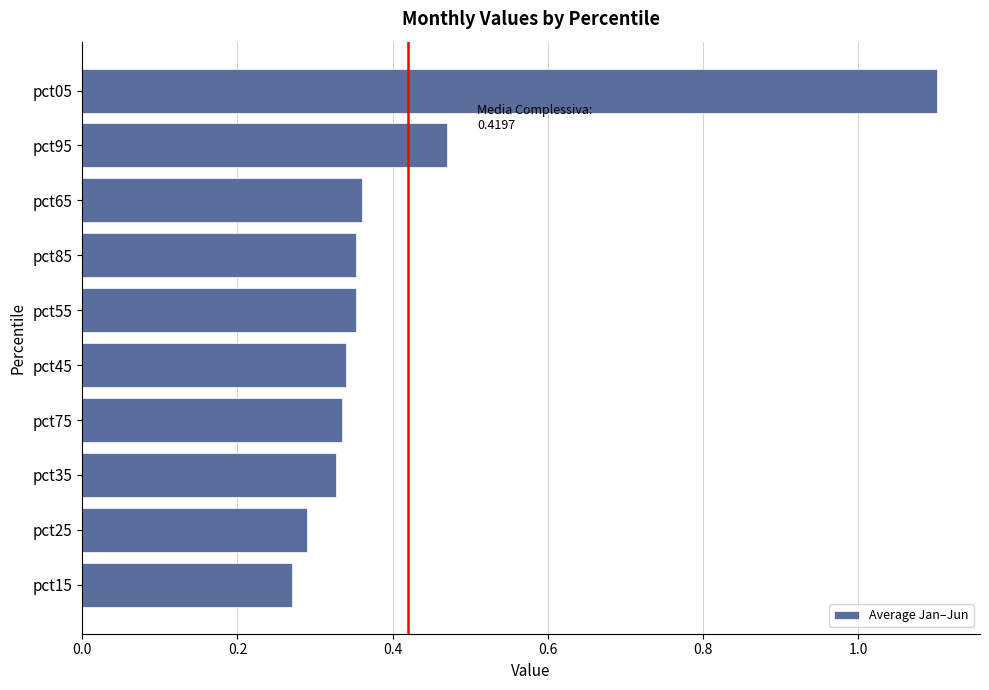

The value at pct15 is 0.3. True or false?

True